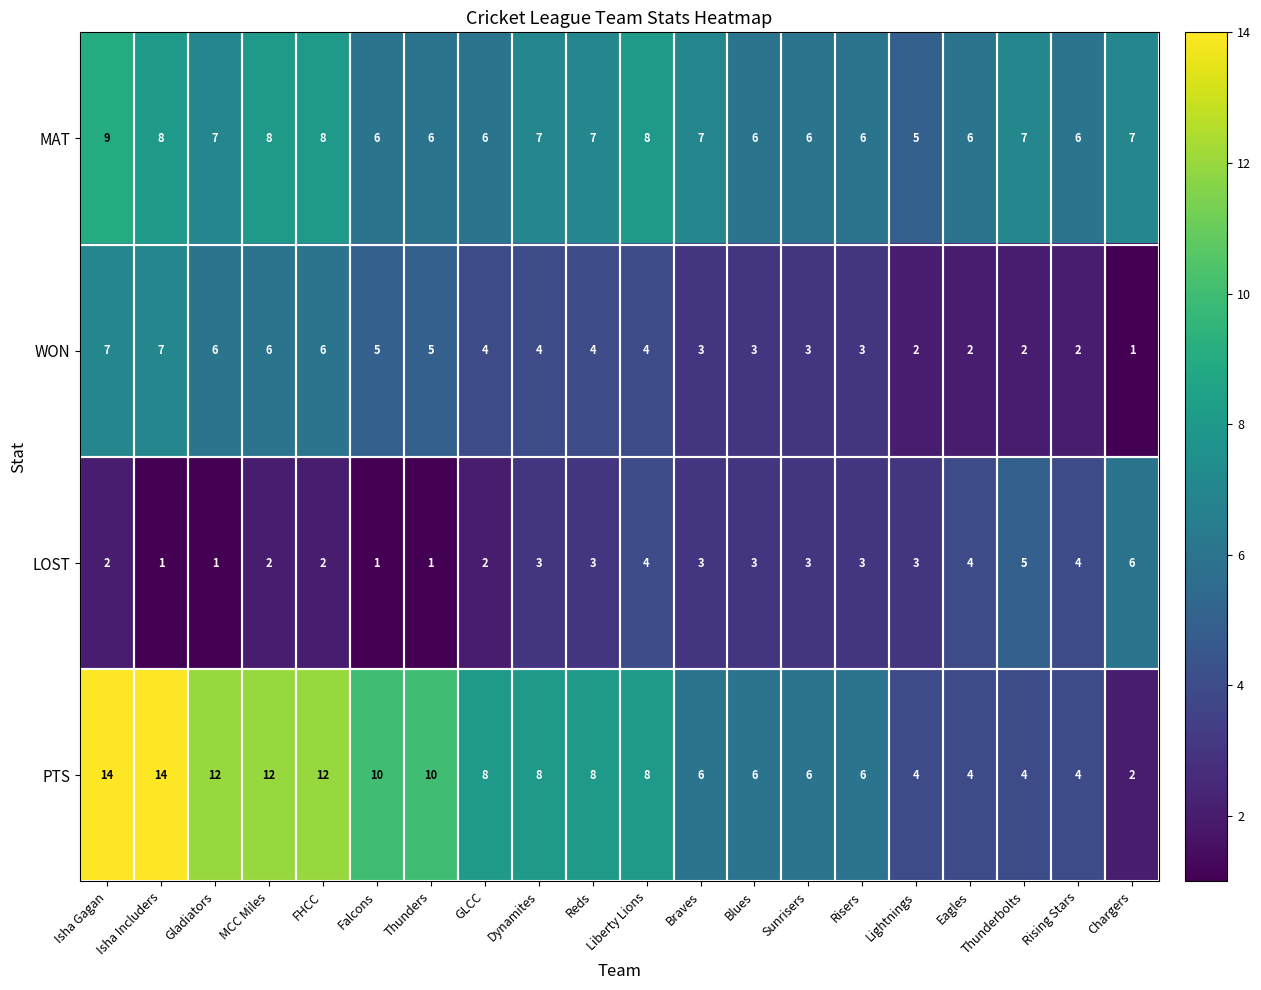

List the series in order of their overall mean, highest first.

PTS, MAT, WON, LOST